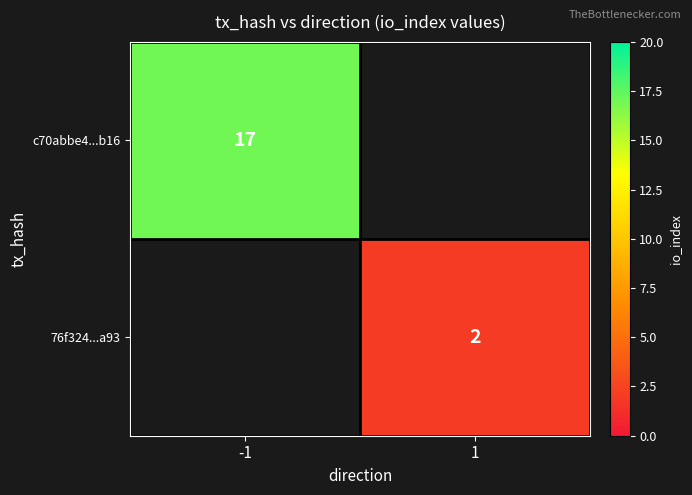

At which category does the chart reach its peak across all series?

-1